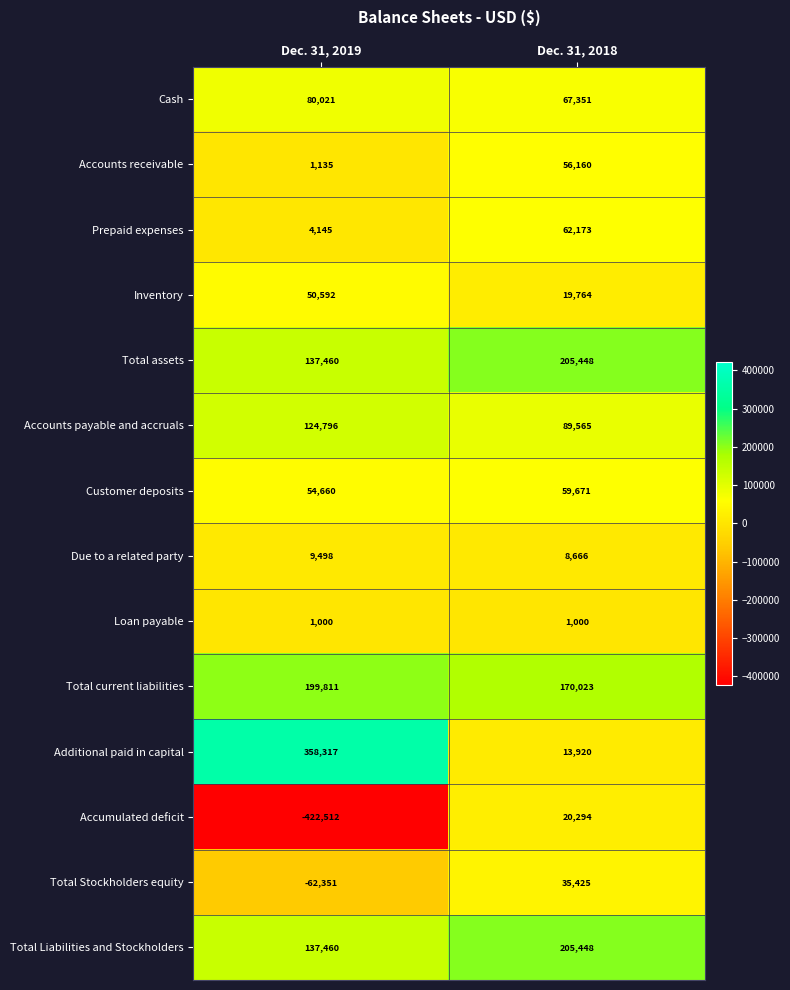

Reading left to right, transcribe all the data shown in this chart.

Cash: Dec. 31, 2019=80021	Dec. 31, 2018=67351
Accounts receivable: Dec. 31, 2019=1135	Dec. 31, 2018=56160
Prepaid expenses: Dec. 31, 2019=4145	Dec. 31, 2018=62173
Inventory: Dec. 31, 2019=50592	Dec. 31, 2018=19764
Total assets: Dec. 31, 2019=137460	Dec. 31, 2018=205448
Accounts payable and accruals: Dec. 31, 2019=124796	Dec. 31, 2018=89565
Customer deposits: Dec. 31, 2019=54660	Dec. 31, 2018=59671
Due to a related party: Dec. 31, 2019=9498	Dec. 31, 2018=8666
Loan payable: Dec. 31, 2019=1000	Dec. 31, 2018=1000
Total current liabilities: Dec. 31, 2019=199811	Dec. 31, 2018=170023
Additional paid in capital: Dec. 31, 2019=358317	Dec. 31, 2018=13920
Accumulated deficit: Dec. 31, 2019=-422512	Dec. 31, 2018=20294
Total Stockholders equity: Dec. 31, 2019=-62351	Dec. 31, 2018=35425
Total Liabilities and Stockholders: Dec. 31, 2019=137460	Dec. 31, 2018=205448